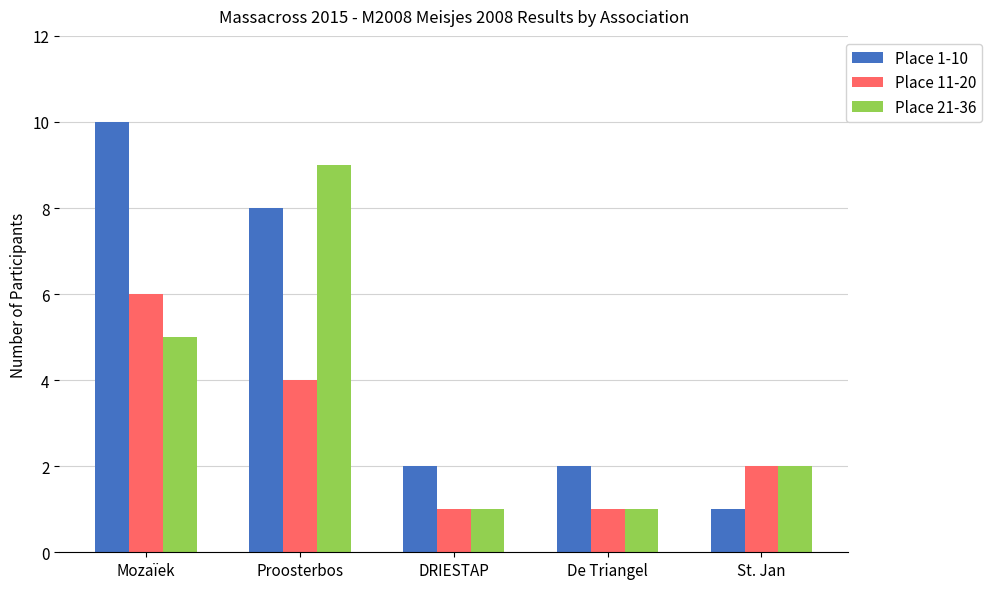

Rank the series by their average value, from highest to lowest.

Place 1-10, Place 21-36, Place 11-20